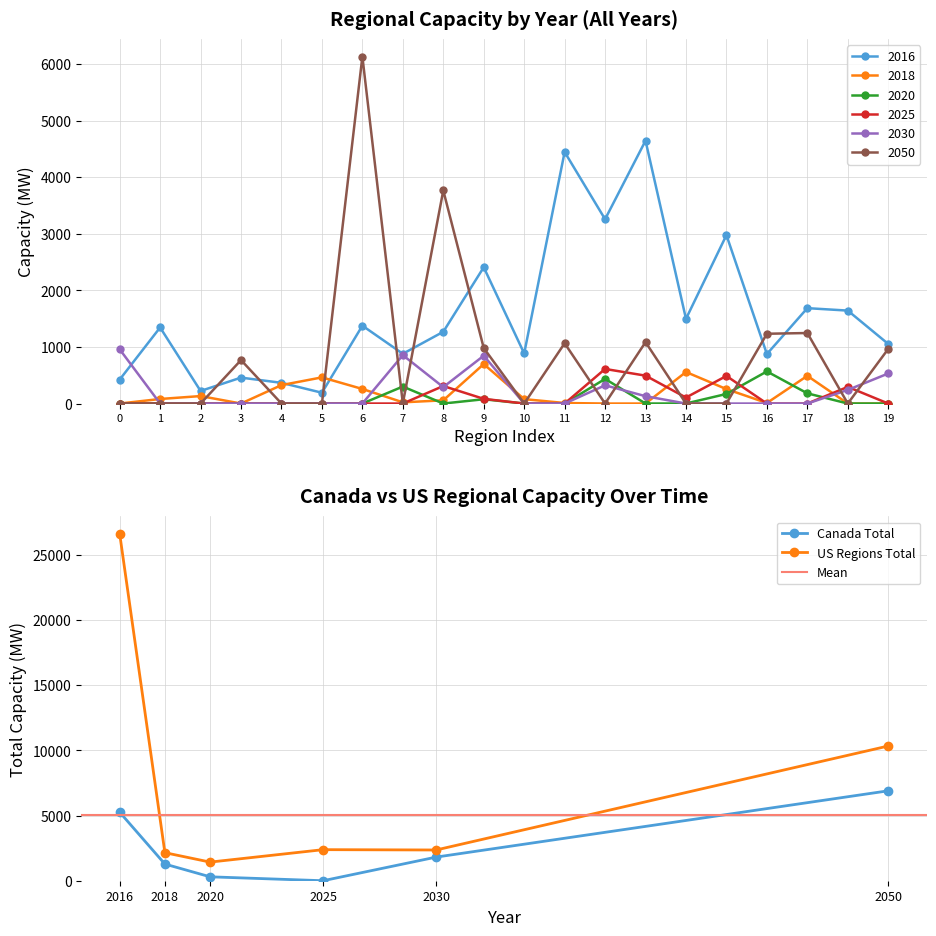

What are all the series names shown in the legend?

2016, 2018, 2020, 2025, 2030, 2050